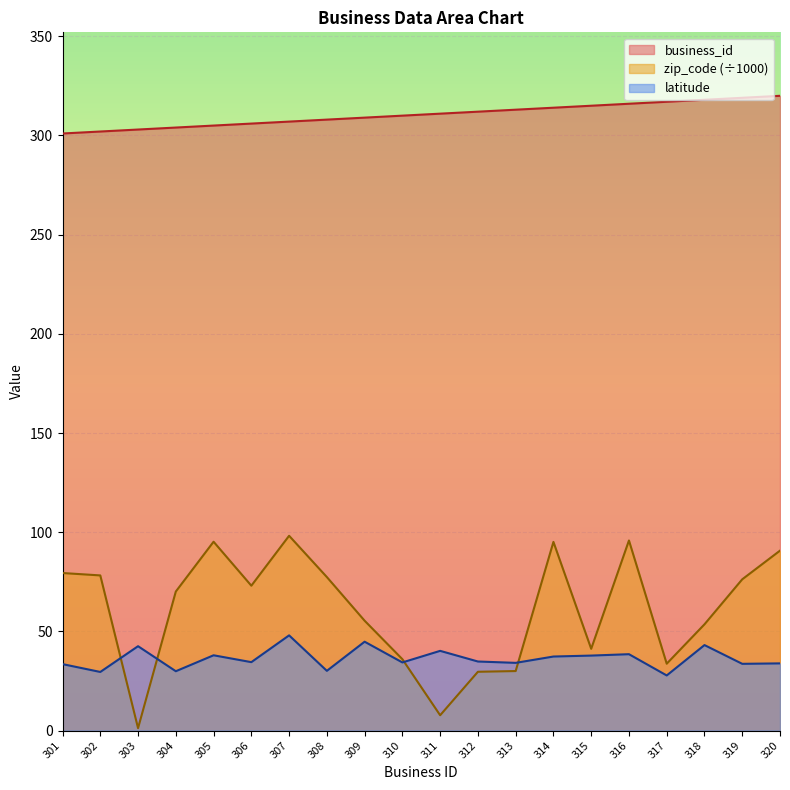

What is the value of the business_id point at the 14th from the left?

314.0